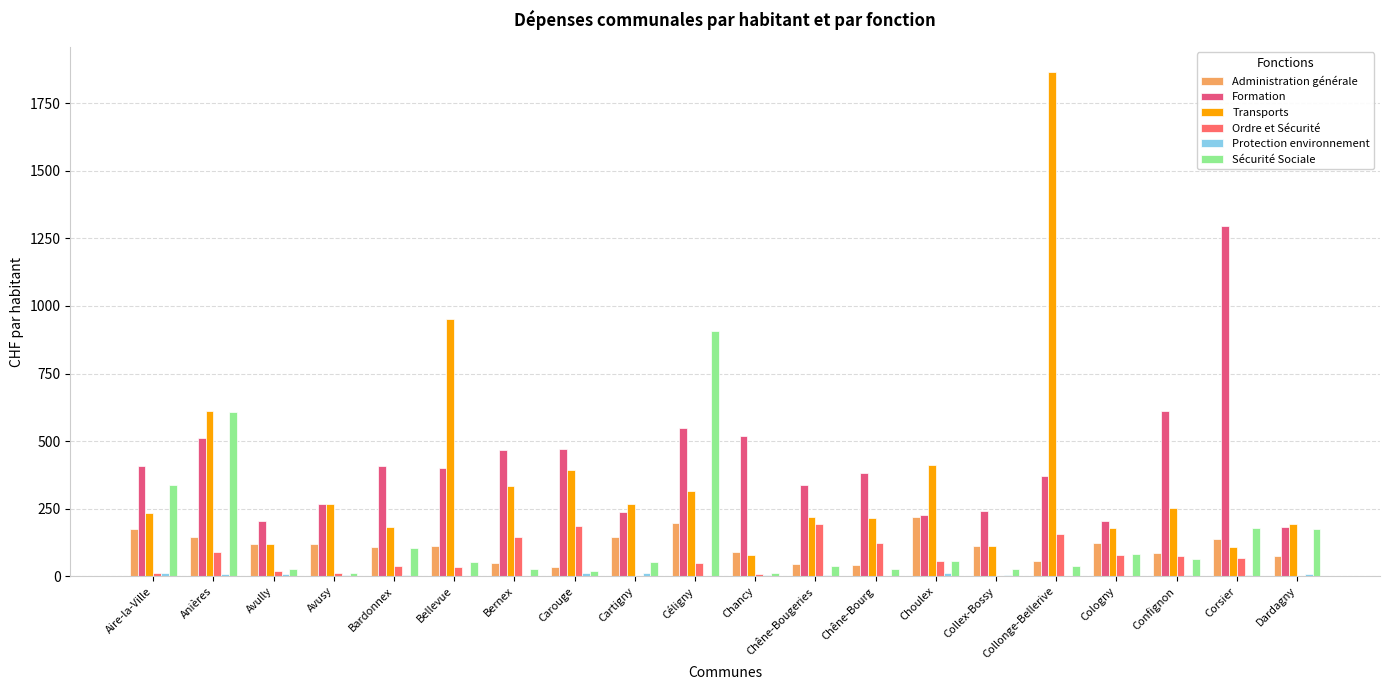

Is it true that Formation equals 239.5 at Collex-Bossy?

True